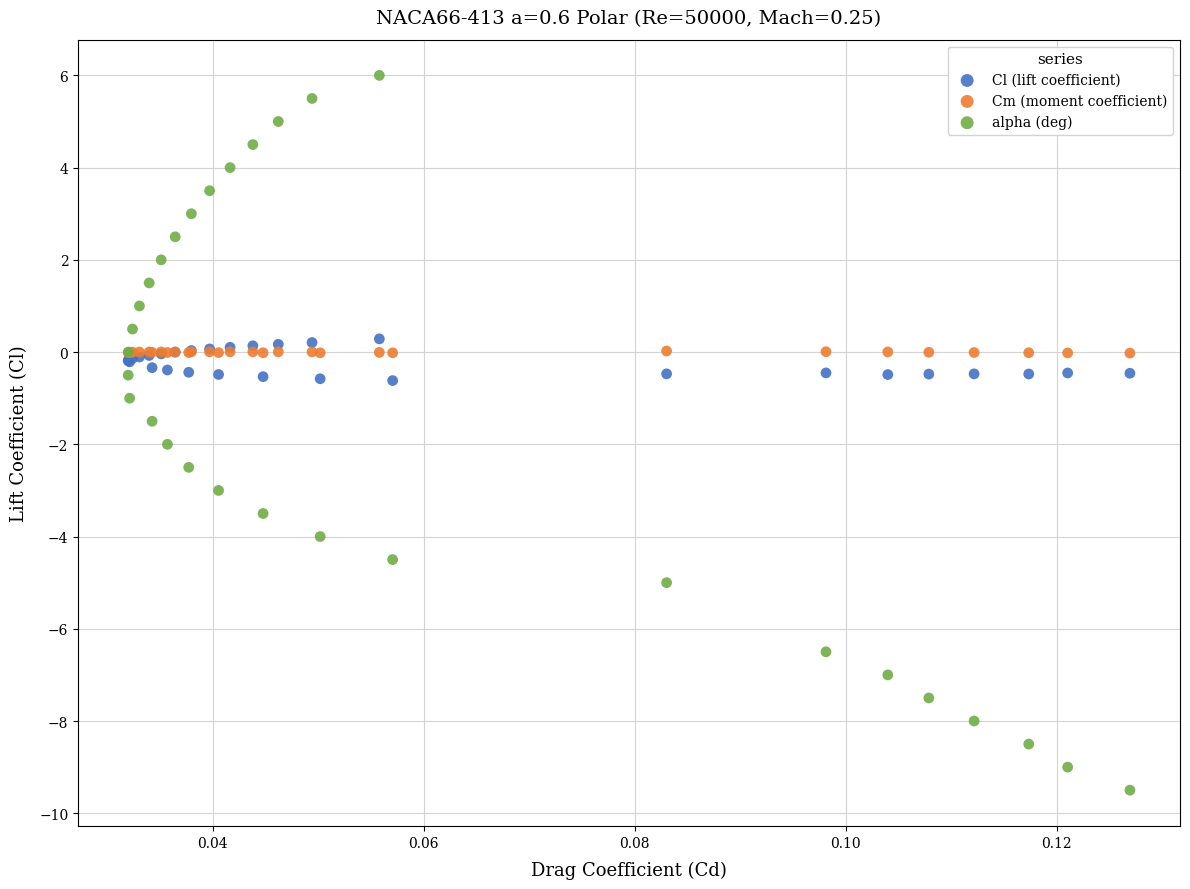

Which series reaches the minimum Y coordinate?

alpha (deg)